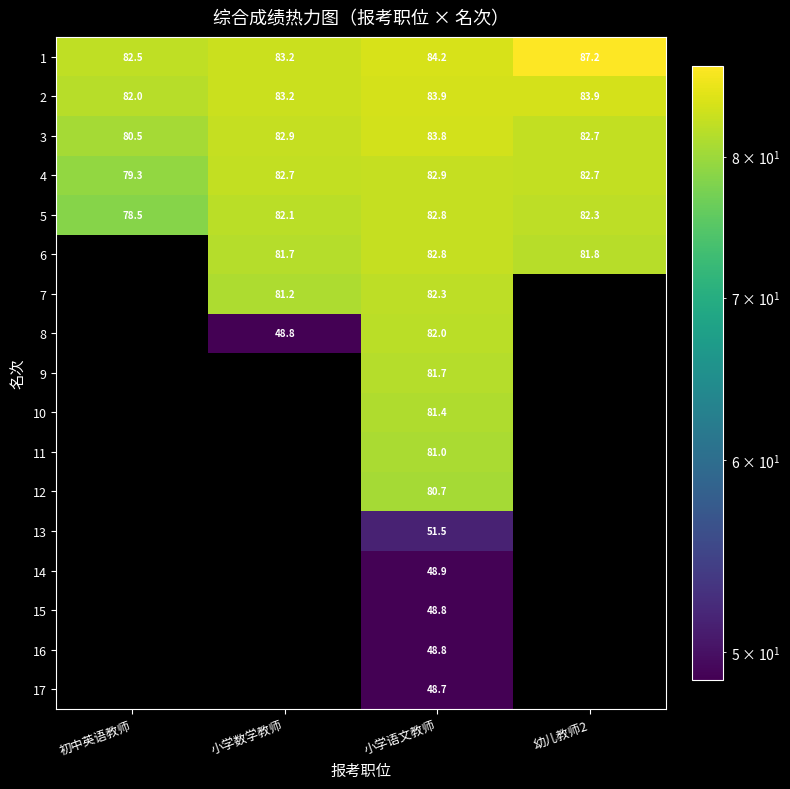

What is the difference between the maximum and minimum values in the 1 series?

4.6